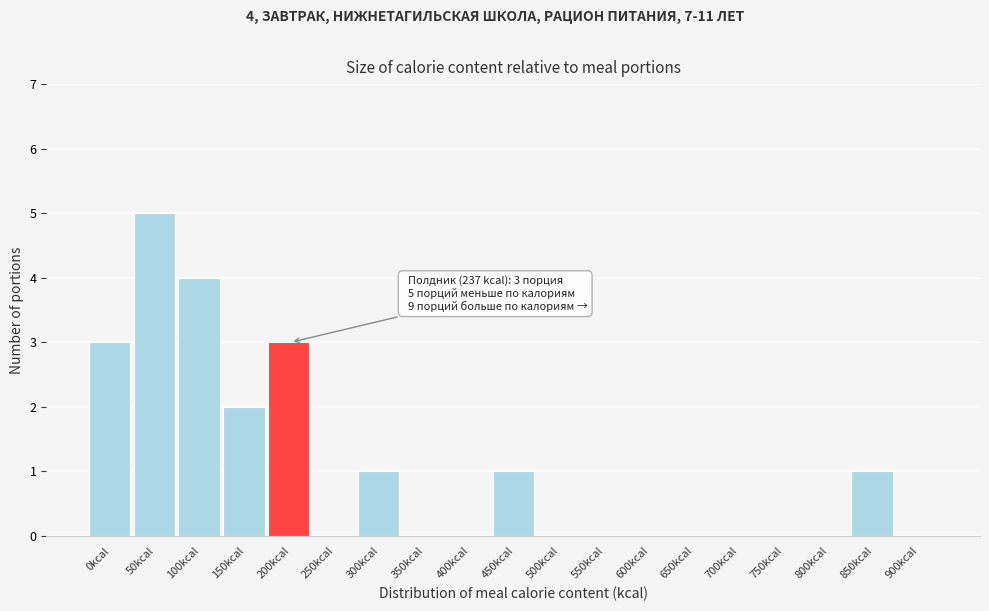

Reading right to left, transcribe all the data shown in this chart.

900kcal=0	850kcal=1	800kcal=0	750kcal=0	700kcal=0	650kcal=0	600kcal=0	550kcal=0	500kcal=0	450kcal=1	400kcal=0	350kcal=0	300kcal=1	250kcal=0	200kcal=3	150kcal=2	100kcal=4	50kcal=5	0kcal=3